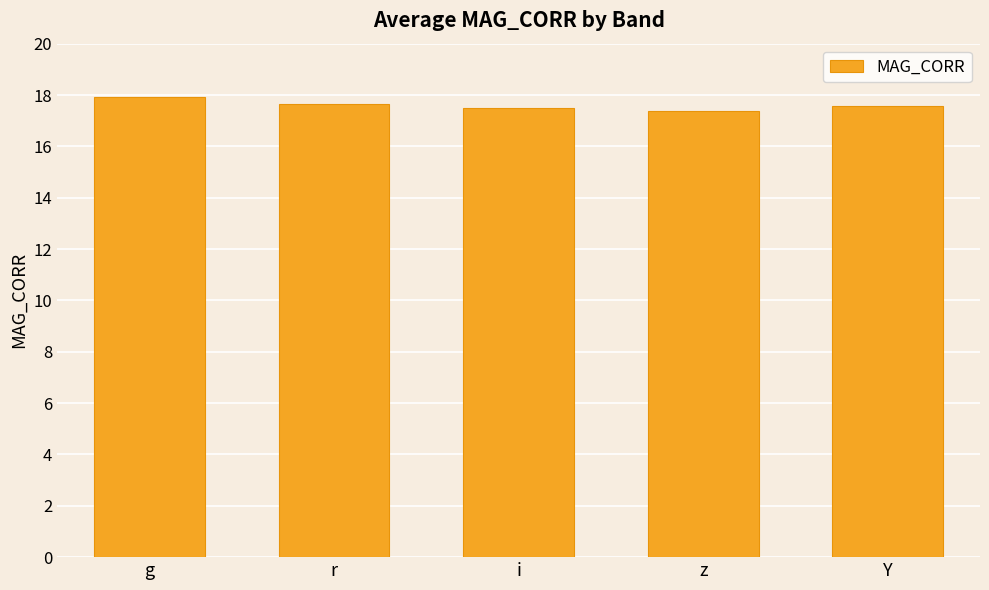

What is the ratio of the value at Y to the value at r?

1.0